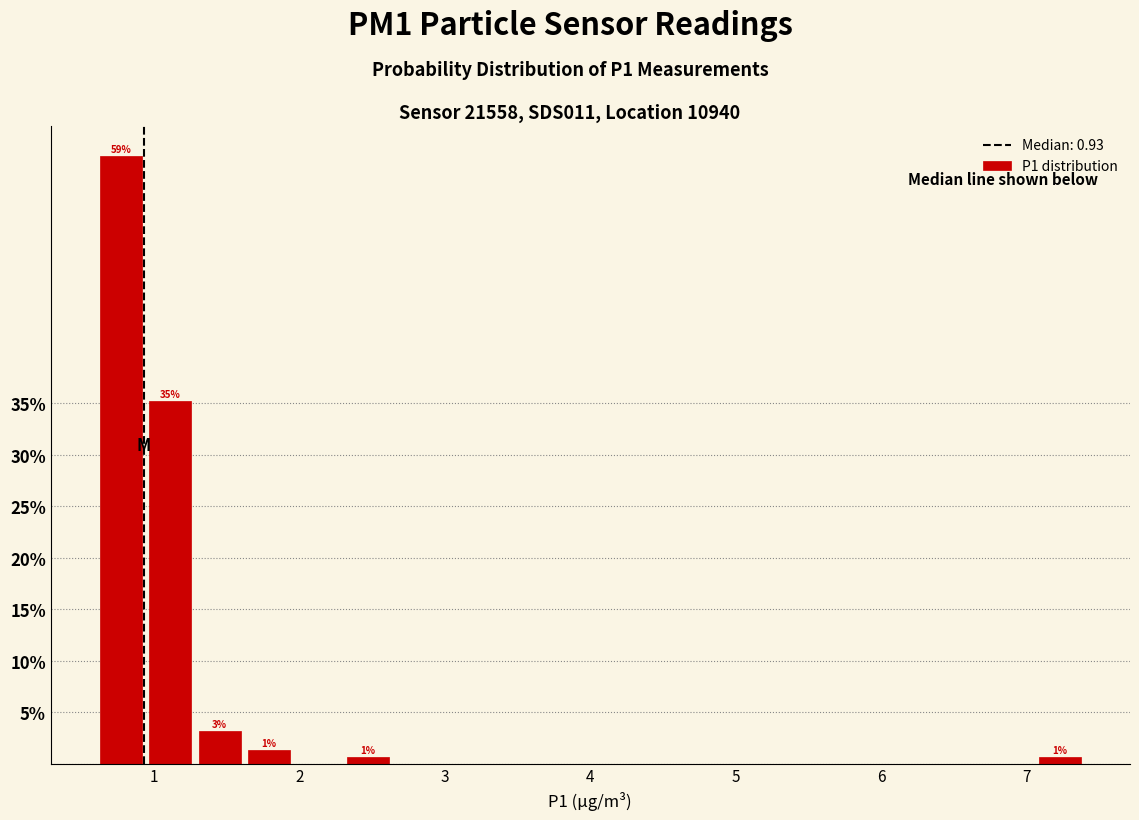

Read against the x-axis, roughly where is the centre of the tallest bar?

0.8